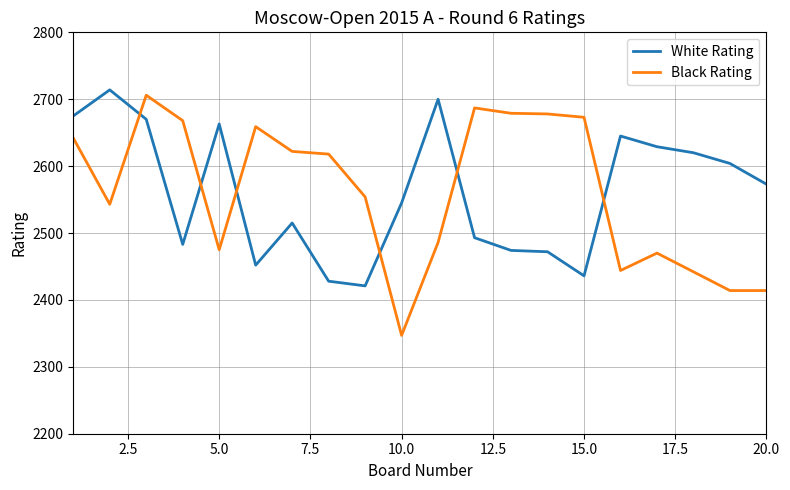

Which series has the widest spread of values?

Black Rating